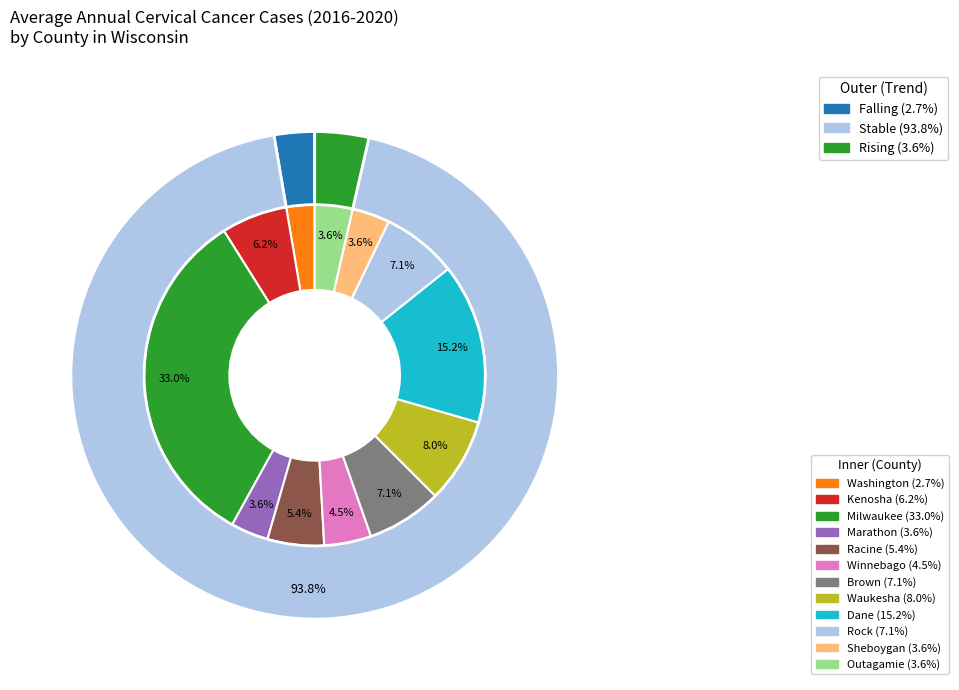

How many segments does this pie chart have?

12